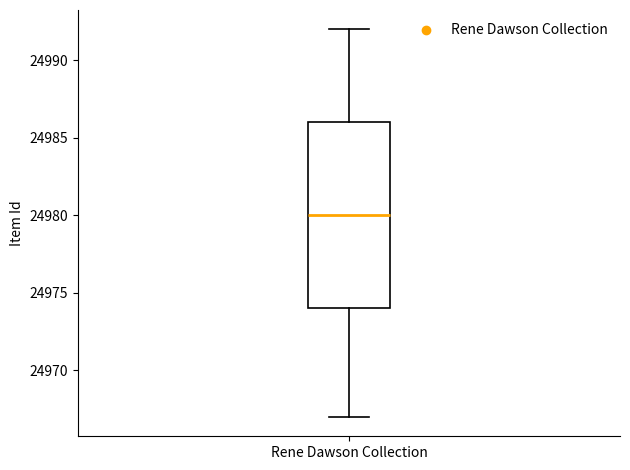

Where is the upper edge of the box for Rene Dawson Collection on the y-axis? The values are not printed on the chart, so give them approximately, as read against the axis.

24986